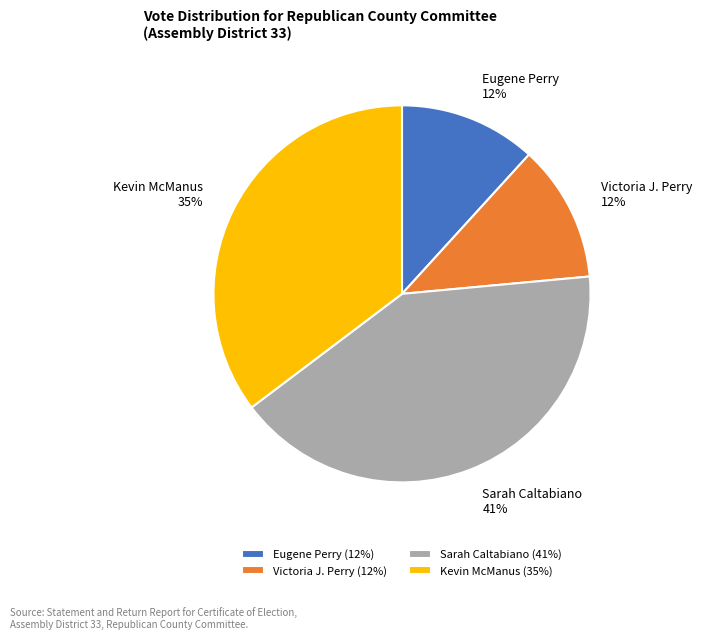

Which has a higher value, Sarah Caltabiano or Victoria J. Perry?

Sarah Caltabiano